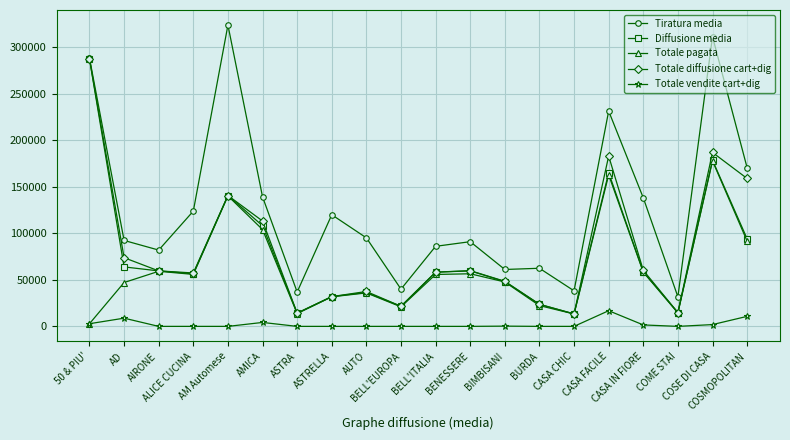

Count the number of categories in the chart.

20